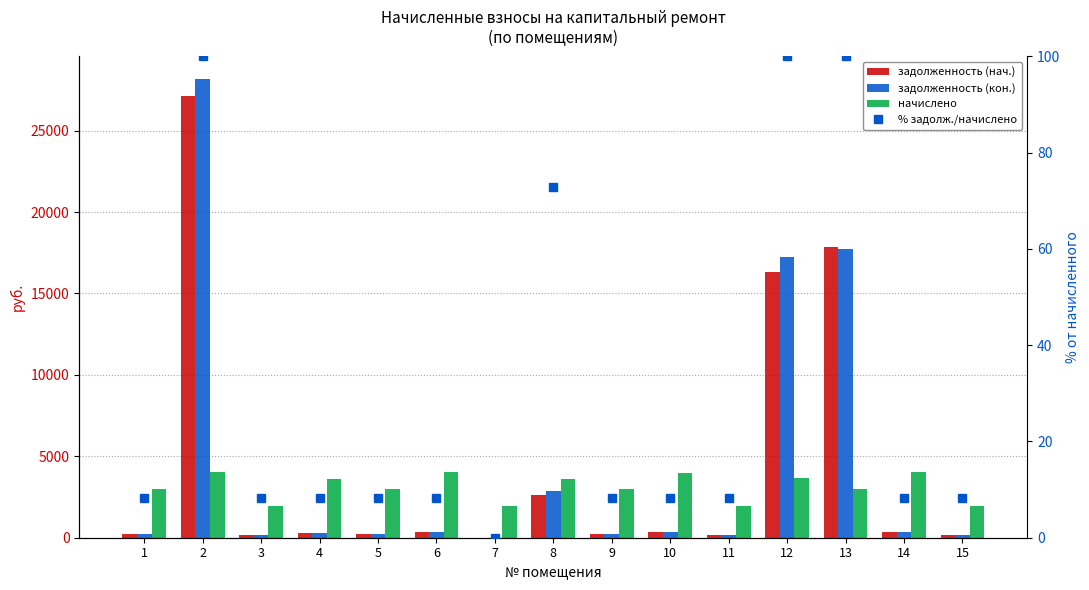

What is the approximate value of задолженность (нач.) at 2?

27140.5